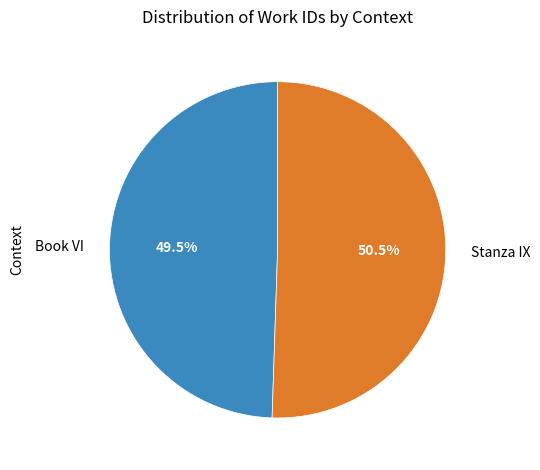

Count the number of slices in the pie.

2